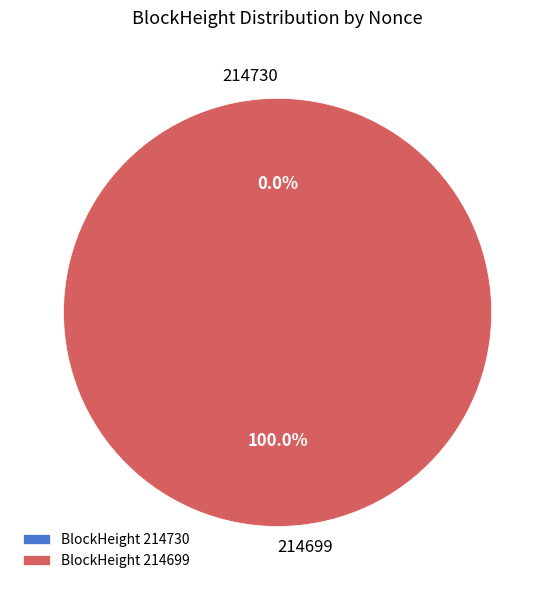

The 214699 slice represents 90% of the pie. True or false?

False